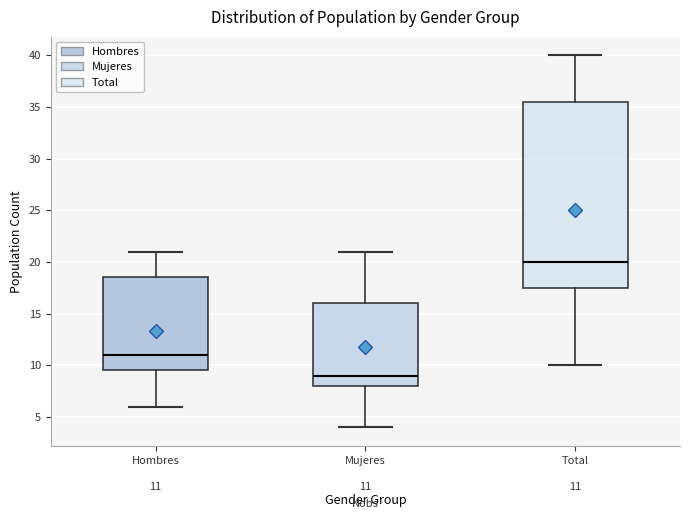

Which box has the highest median line?

Total